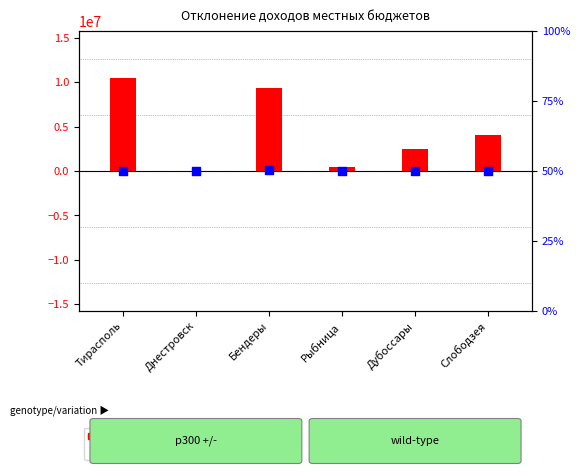

Which series has the largest total across all categories?

transformed count